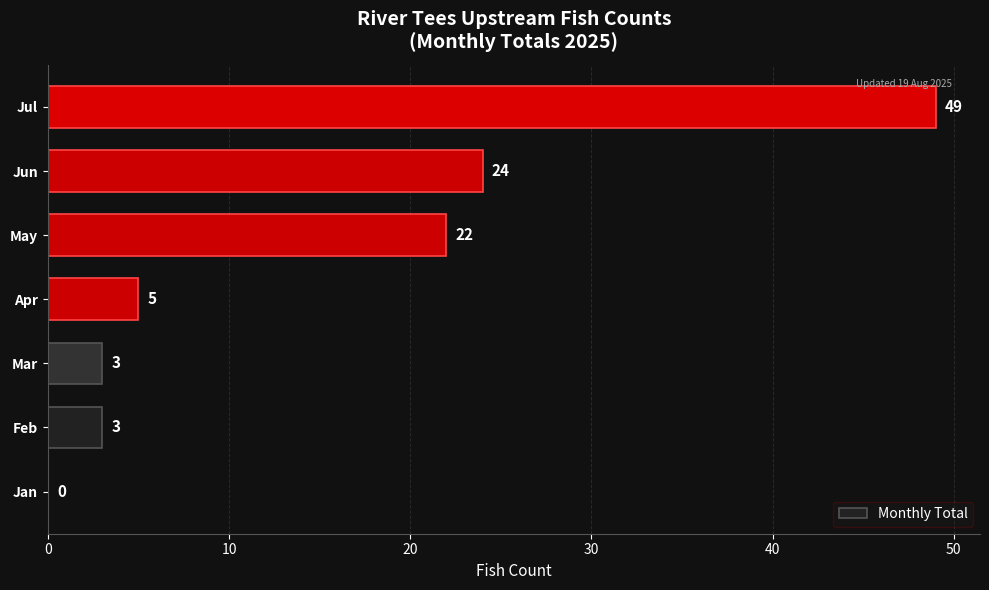

At which label is the value closest to 24?

Jun